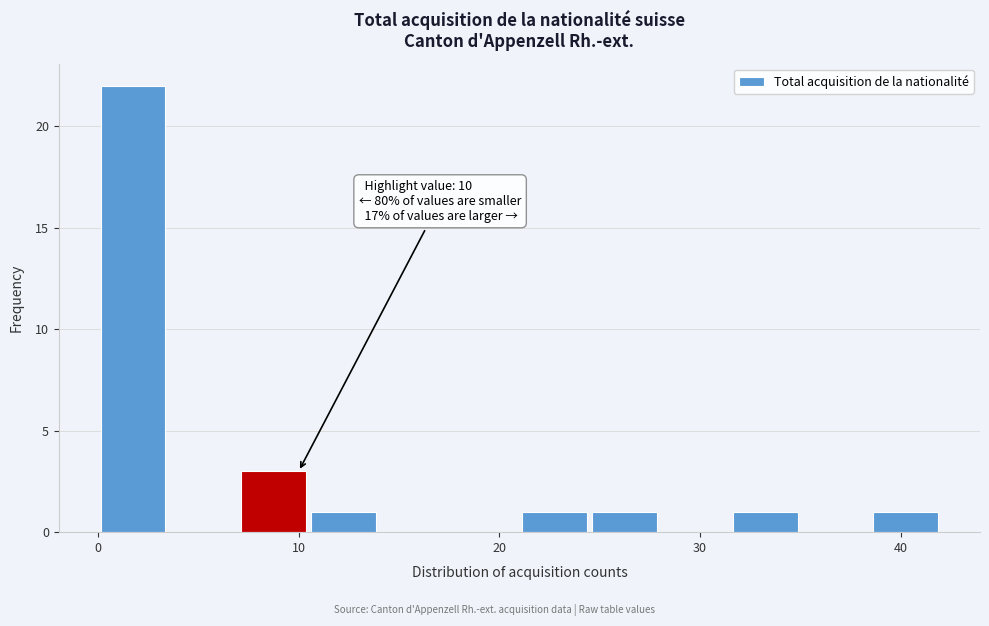

Around what value on the x-axis is the tallest bar? Give the approximate position of its centre, as read against the axis.

2